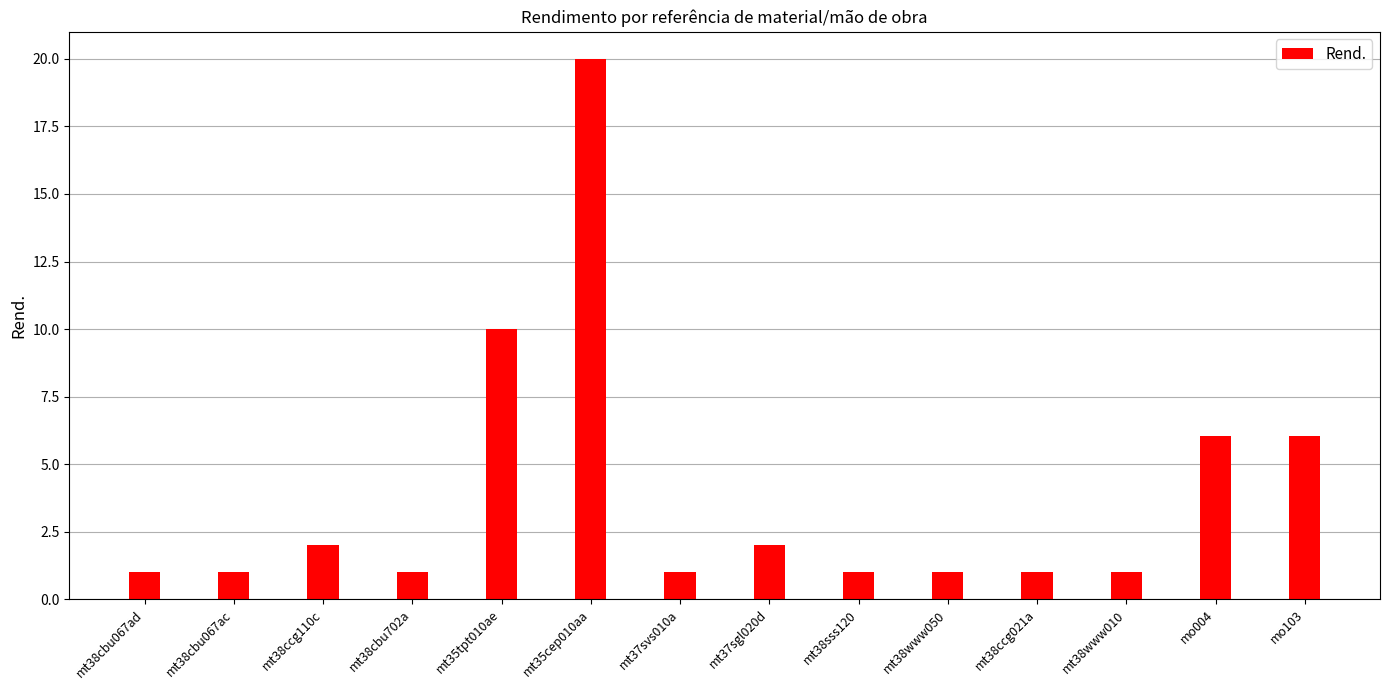

Approximately how many times larger is the value at mt38cbu702a compared to mt38ccg110c?

0.5